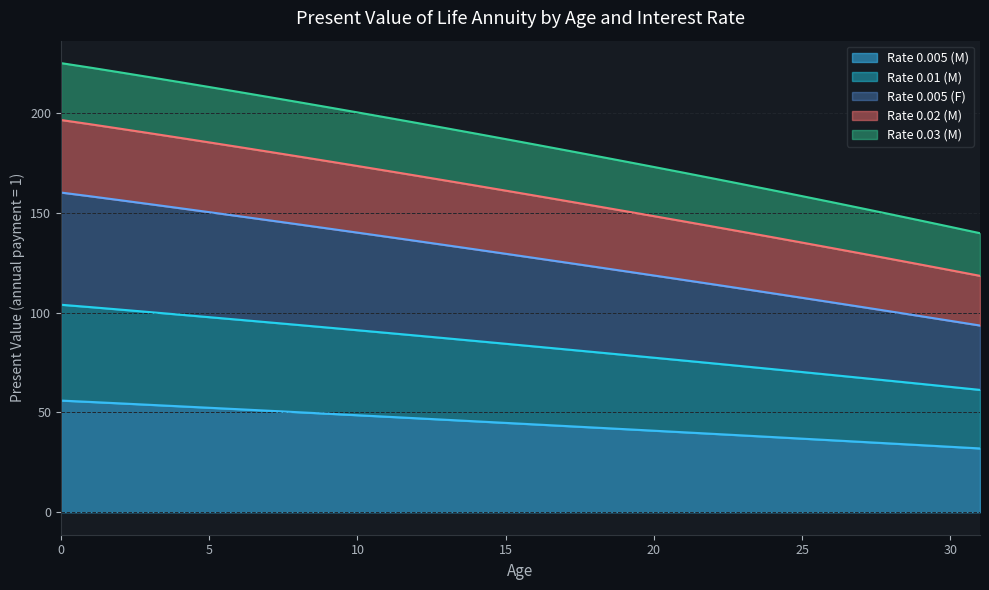

Where is Rate 0.005 (F) nearest to the value 126?

17